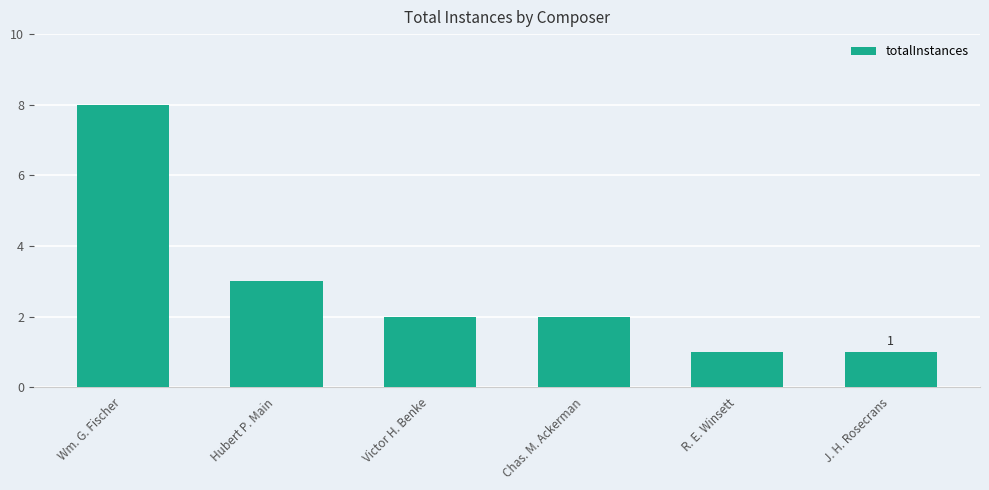

What position from the right is Chas. M. Ackerman?

3